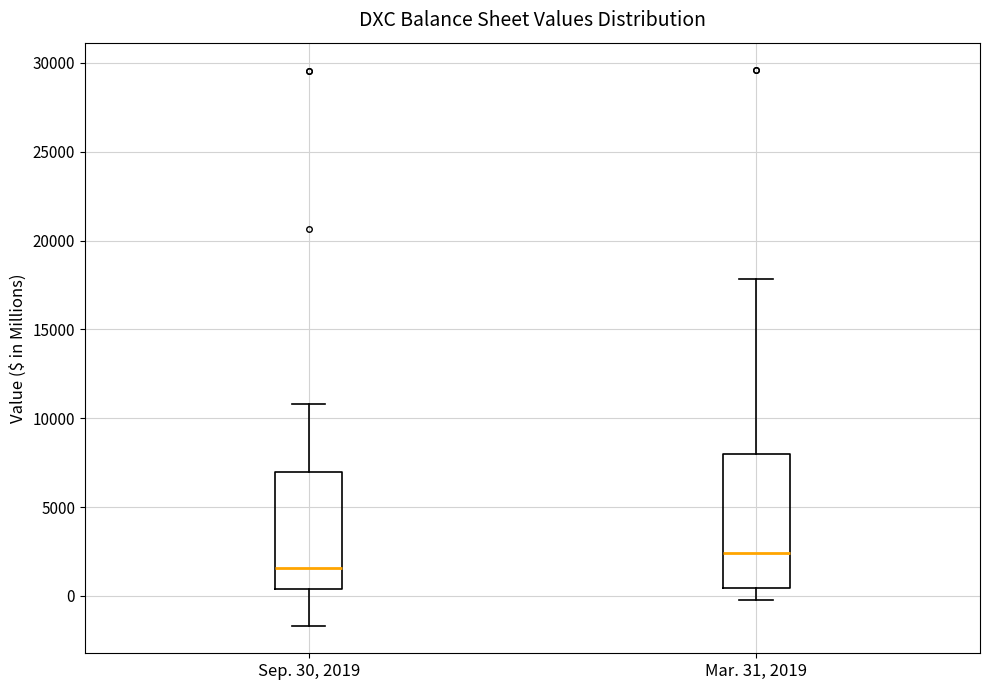

Reading left to right, read every box against the y-axis: the position of its median line, the range the box covers, and the ends of its whiskers. The values are not printed on the chart, so give them approximately, as read against the axis.

Sep. 30, 2019: median 1500, box 500 to 7000, whiskers -1500 to 11000
Mar. 31, 2019: median 2500, box 500 to 8000, whiskers 0 to 18000